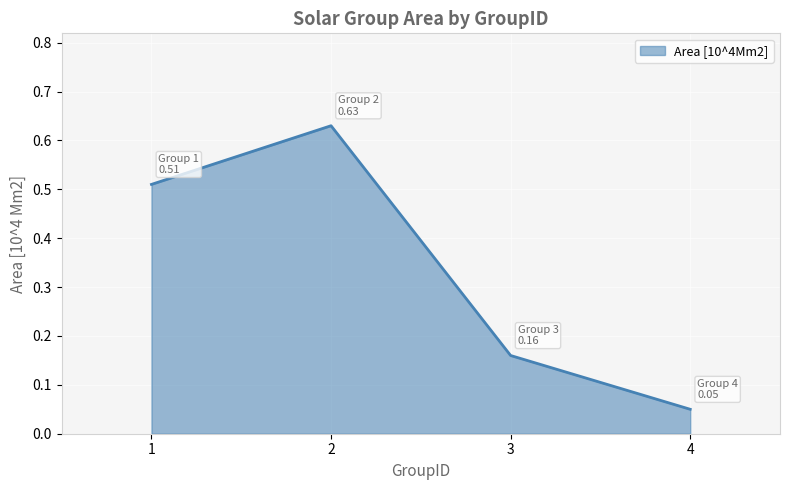

Rank the categories by value from lowest to highest.

4, 3, 1, 2